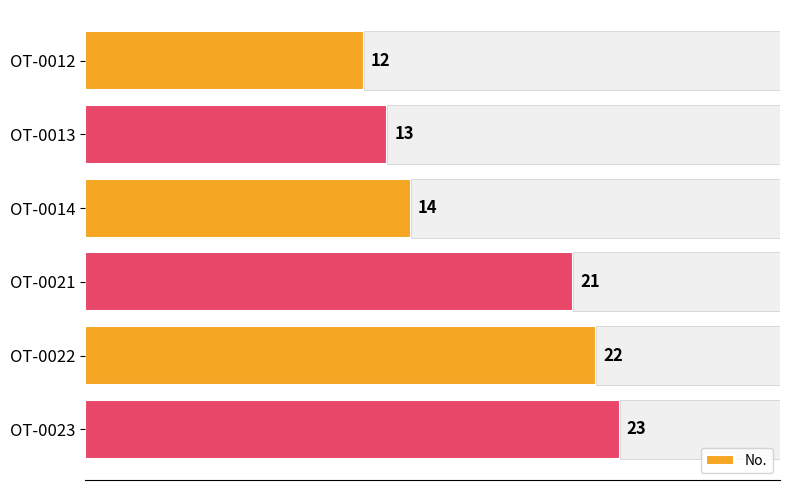

Reading left to right, list all the values displayed in this chart.

12	13	14	21	22	23